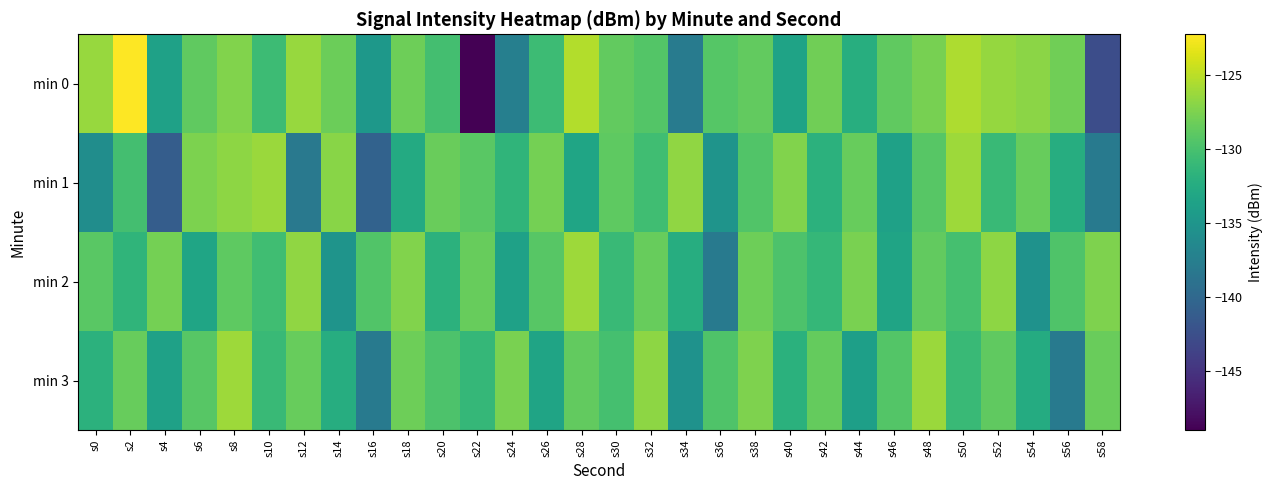

What is the total value across all series at s46?

-525.2